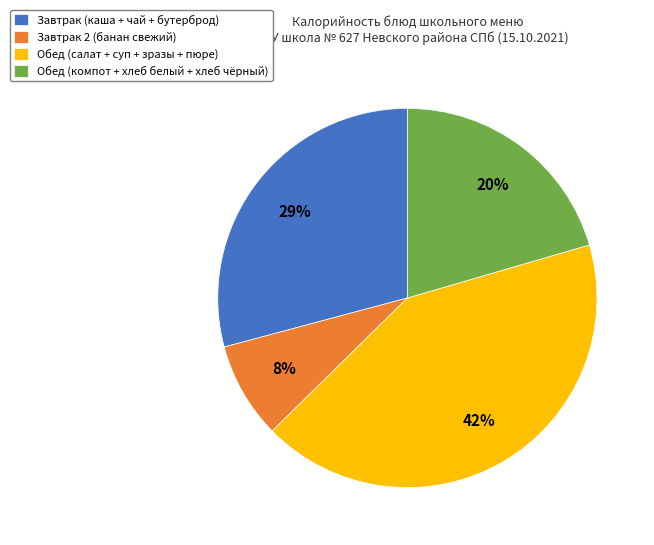

Approximately how many times larger is the value at Завтрак 2 (банан свежий) compared to Обед (компот + хлеб белый + хлеб чёрный)?

0.4